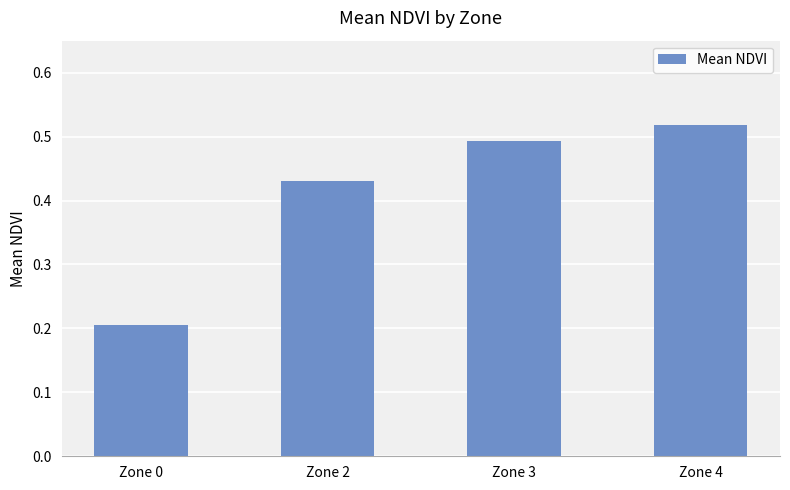

Is it true that the value at Zone 4 is 0.9?

False